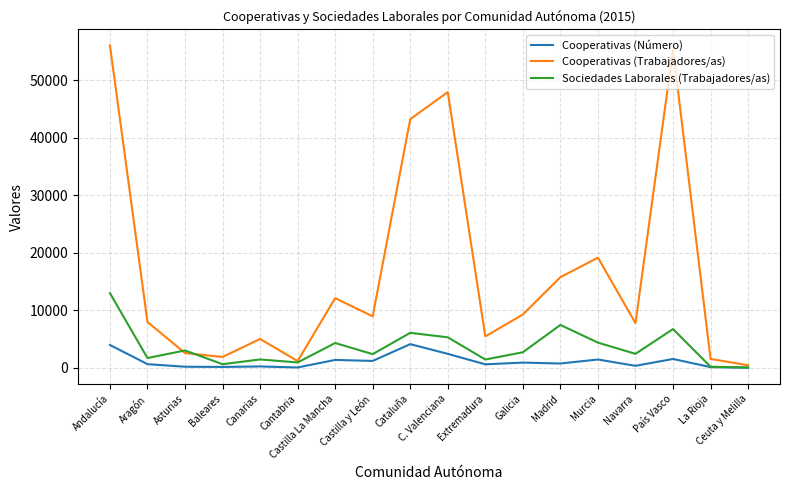

Which series has the largest total across all categories?

Cooperativas (Trabajadores/as)